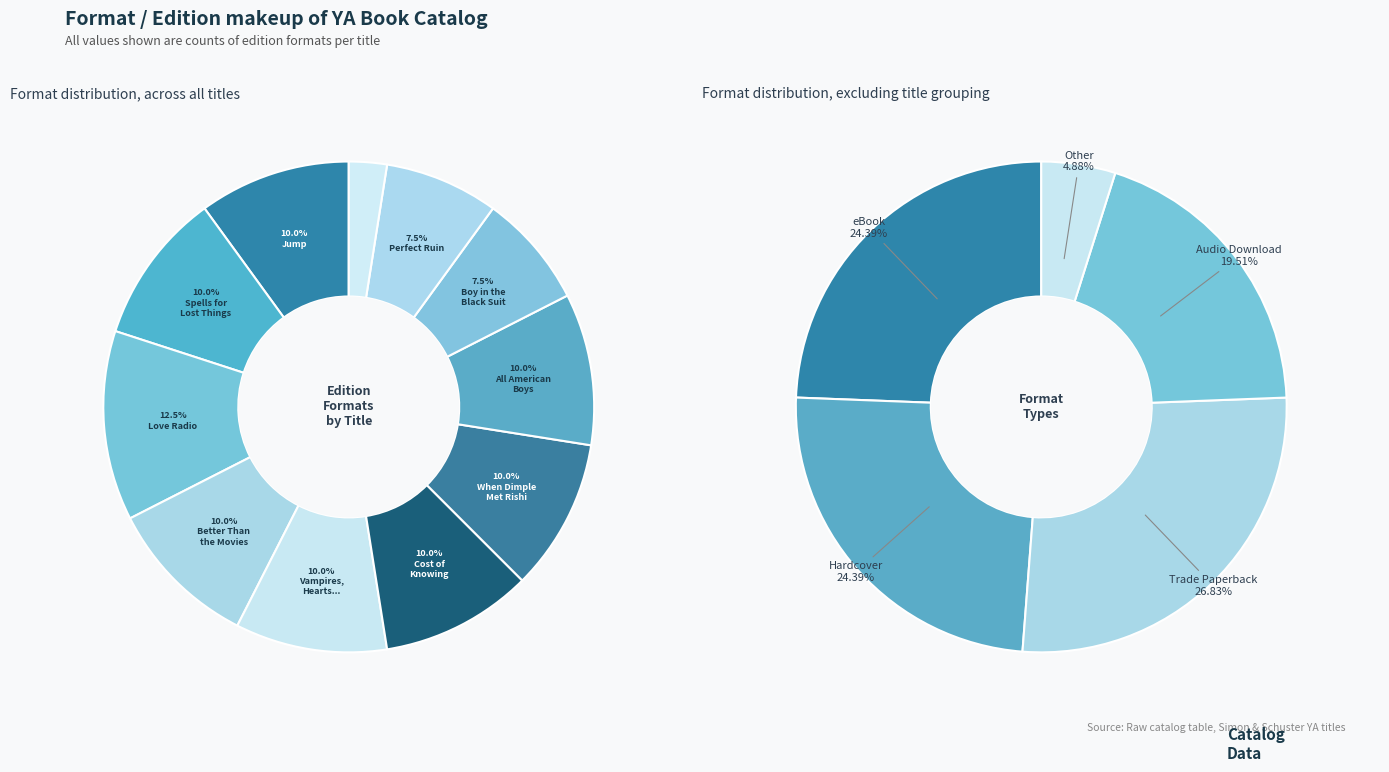

Which category has the biggest portion of the pie?

Love Radio